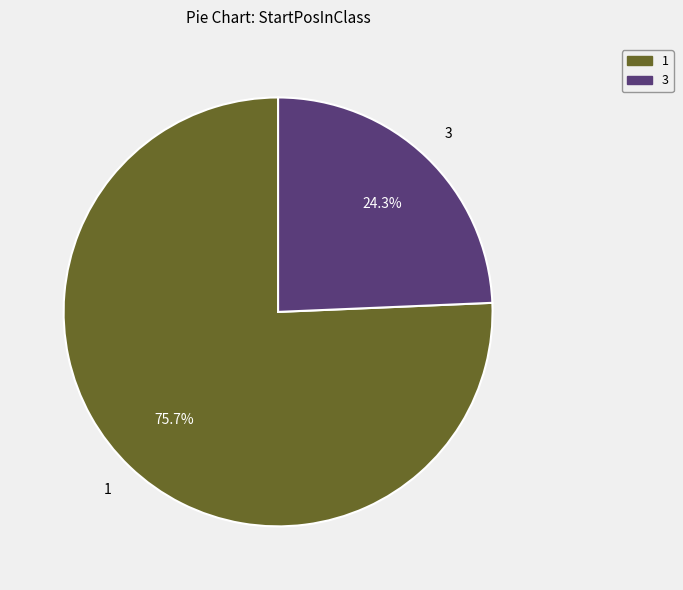

Is there any slice that represents more than half of the pie?

Yes